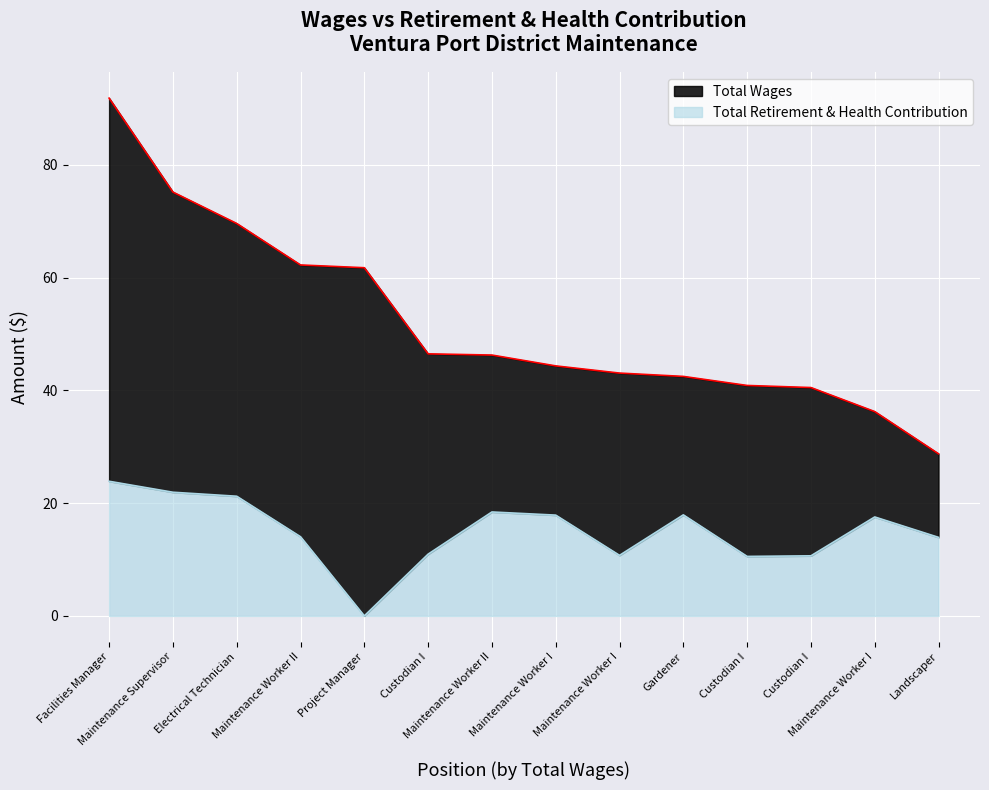

Is the value of Total Wages at Maintenance Worker I greater than the value of Total Retirement & Health Contribution at Custodian I?

Yes